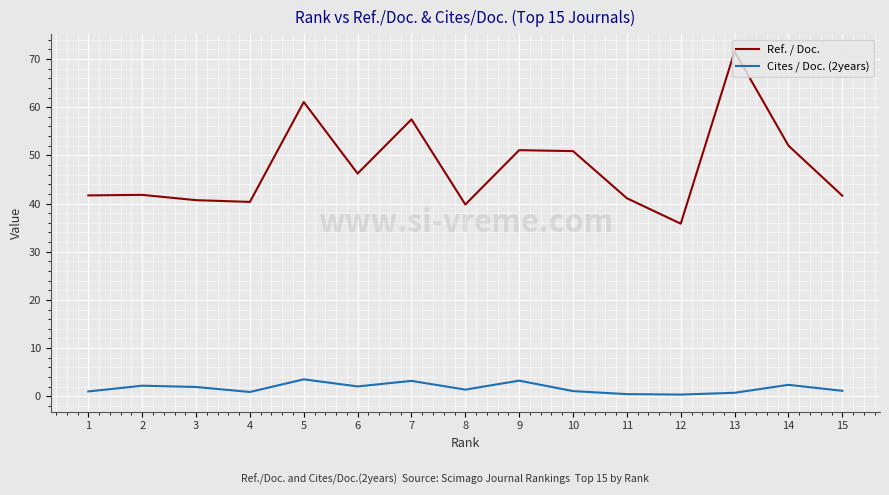

Rank the series by their maximum value, from lowest to highest.

Cites / Doc. (2years), Ref. / Doc.